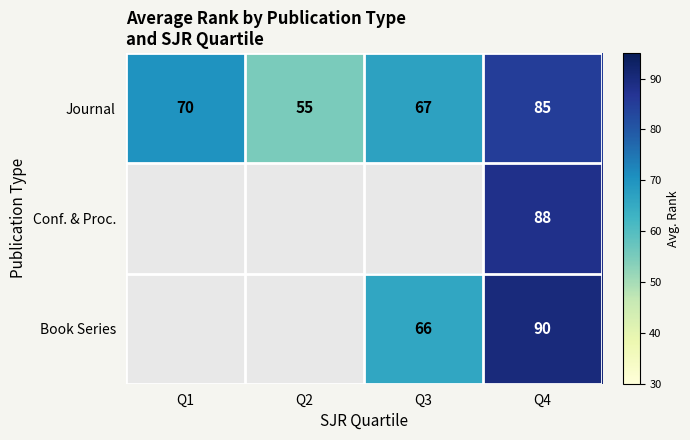

True or false: Conf. & Proc. has a value of 88 at Q4.

True